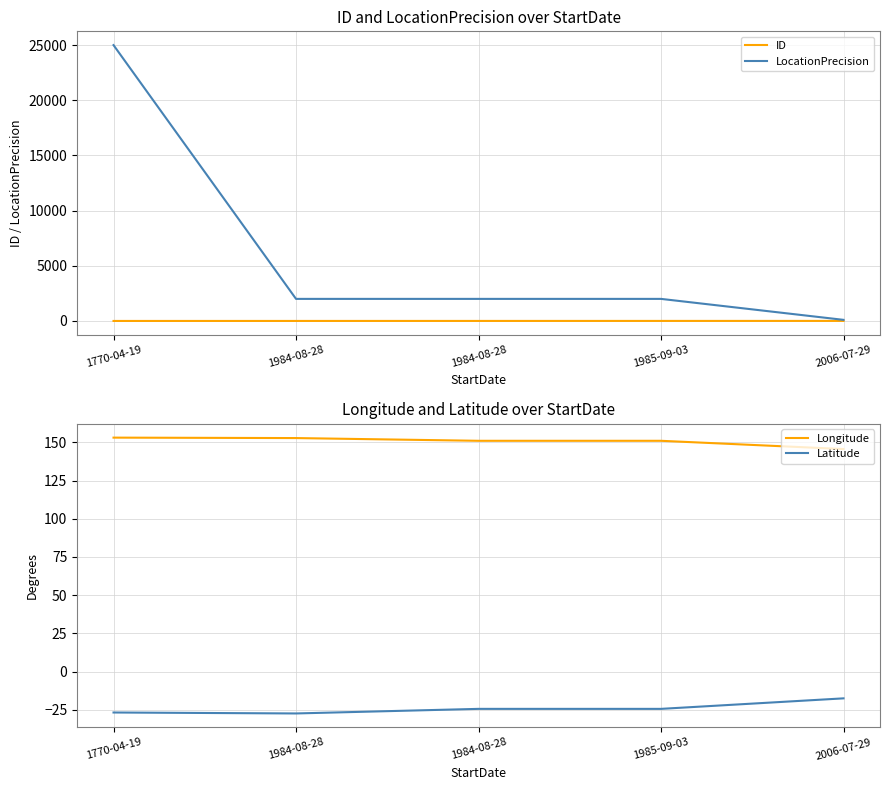

True or false: Longitude and LocationPrecision cross at least once.

True